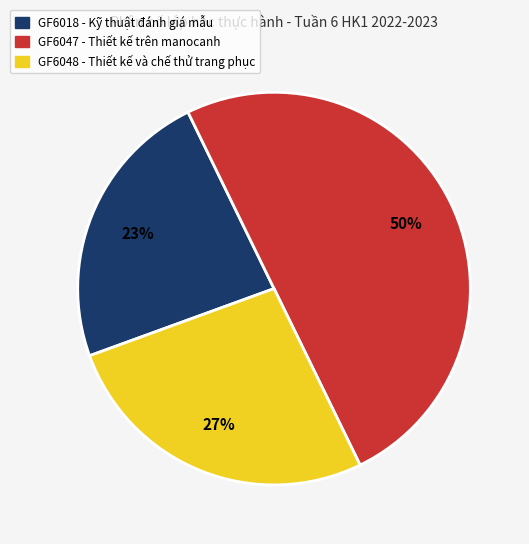

Approximately how many times larger is the value at GF6018 compared to GF6048?

0.9